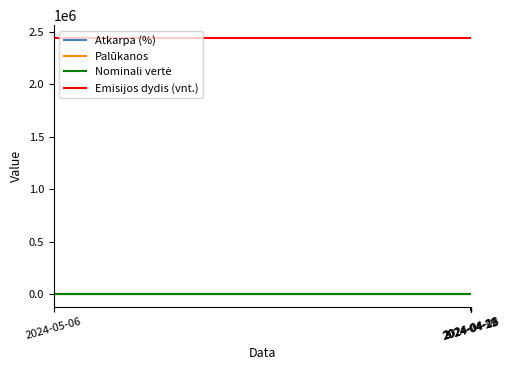

Which series has the largest total across all categories?

Emisijos dydis (vnt.)